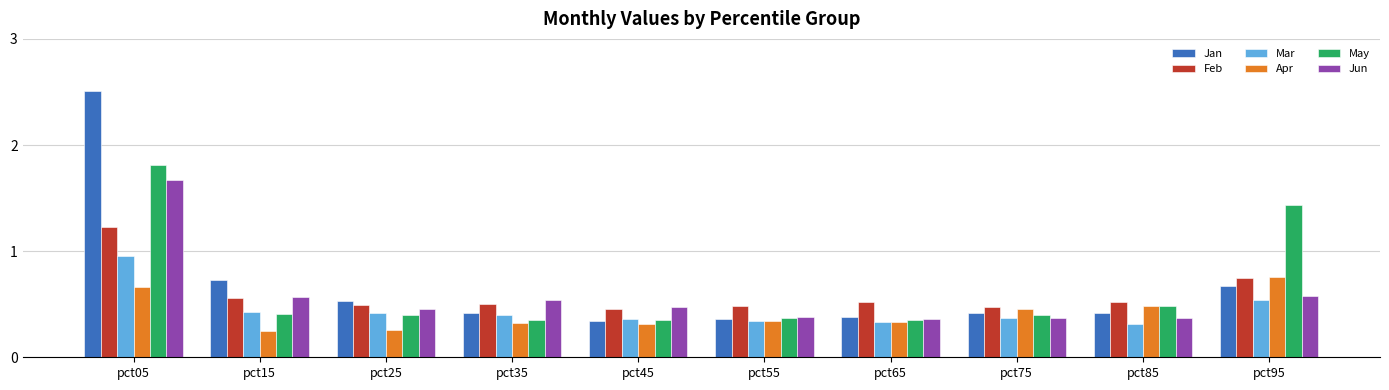

At which label does Jan reach its peak?

pct05